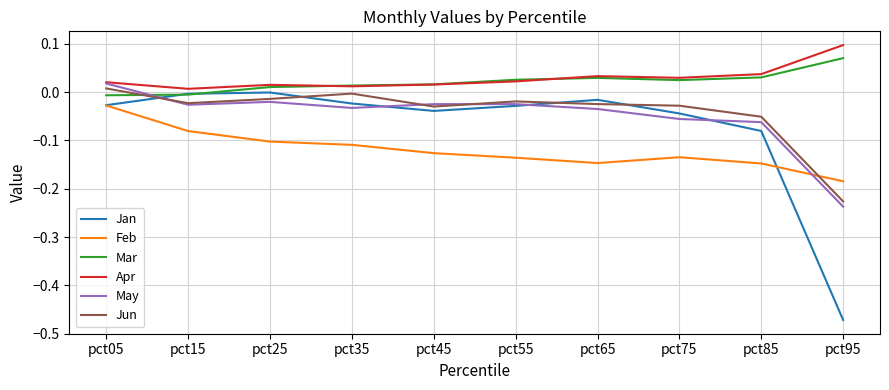

Is the value of Feb at pct85 greater than the value of Jan at pct55?

No